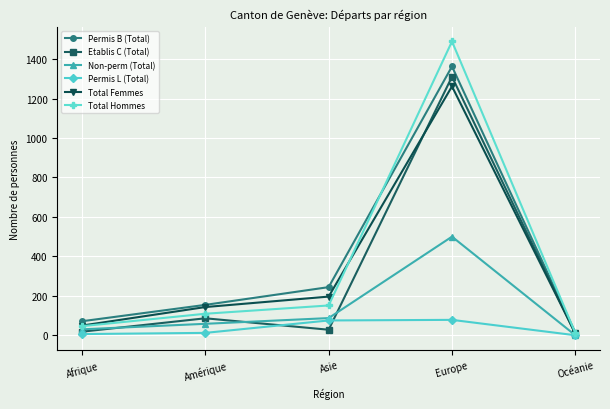

Which category has the lowest value in the Permis B (Total) series?

Océanie